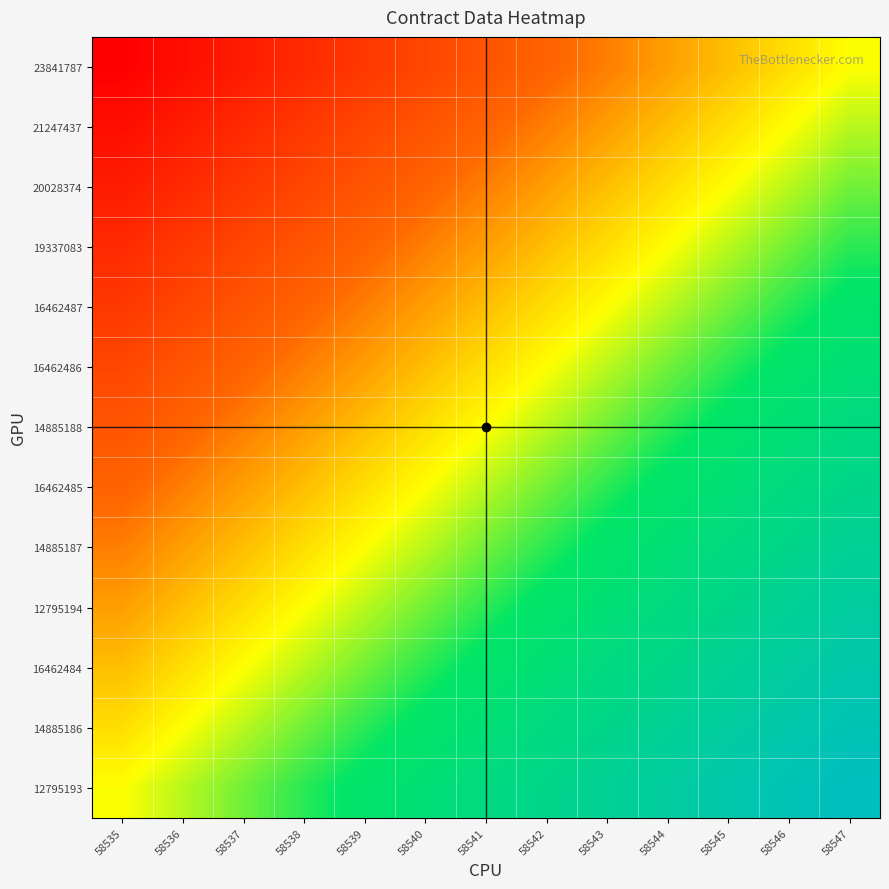

At how many categories does at least one series exceed 0?

13